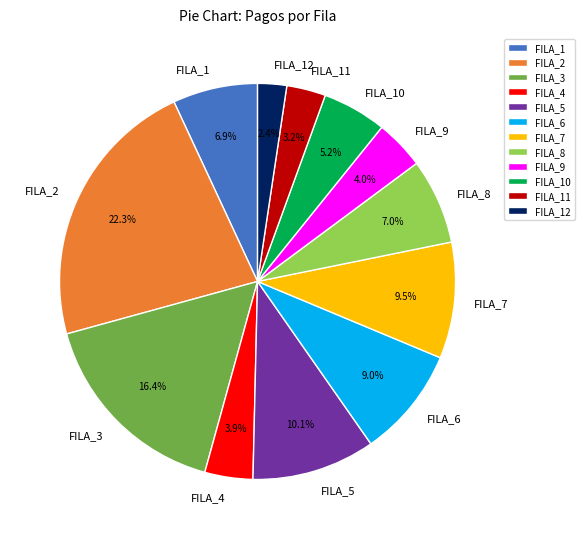

Is the sum of FILA_5 and FILA_2 greater than half?

No